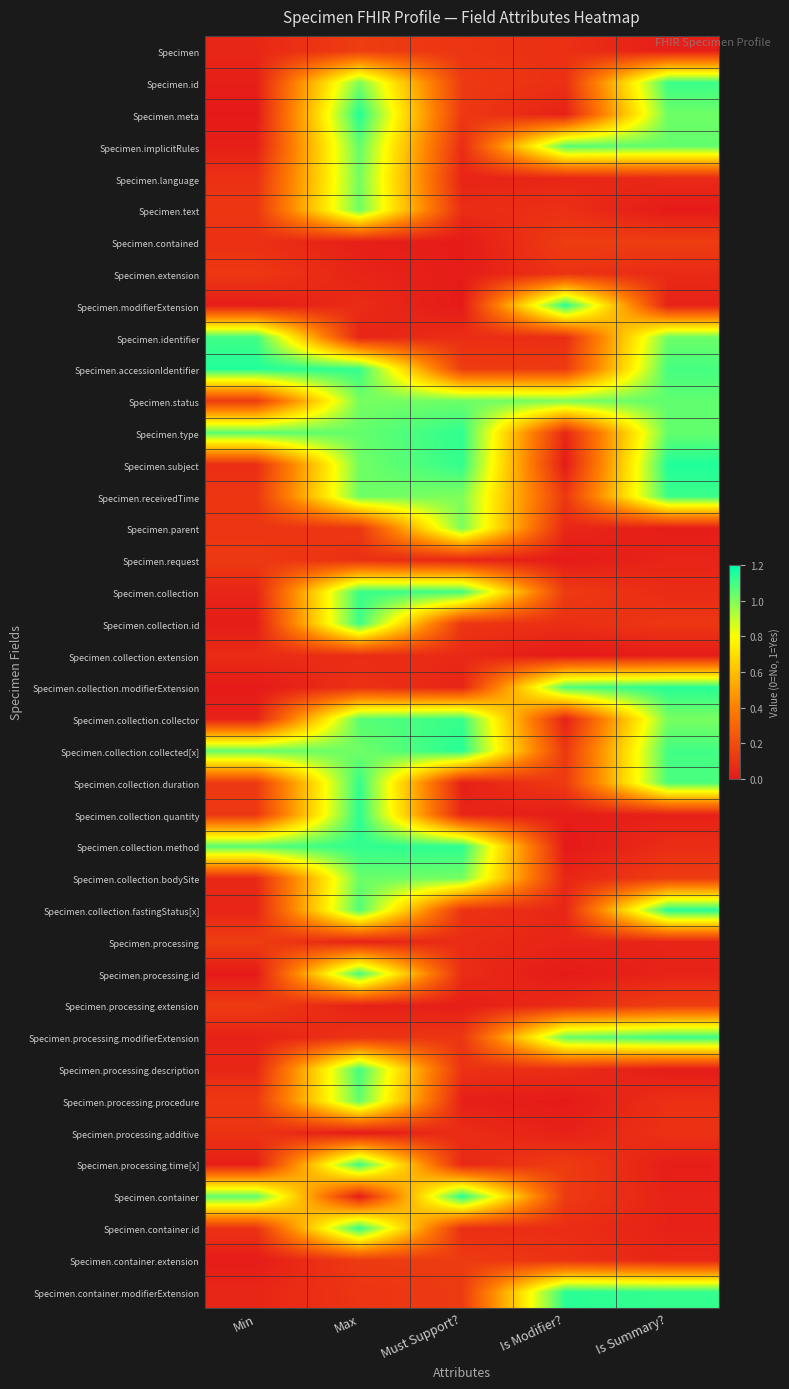

Rank the series at Is Summary? from lowest to highest value.

Specimen.text, Specimen.processing.description, Specimen.collection.extension, Specimen.parent, Specimen.processing.time[x], Specimen, Specimen.collection.quantity, Specimen.container.id, Specimen.container, Specimen.modifierExtension, Specimen.processing.id, Specimen.processing, Specimen.request, Specimen.container.extension, Specimen.extension, Specimen.language, Specimen.collection, Specimen.collection.method, Specimen.processing.procedure, Specimen.processing.additive, Specimen.collection.id, Specimen.collection.bodySite, Specimen.contained, Specimen.processing.extension, Specimen.collection.collector, Specimen.meta, Specimen.identifier, Specimen.type, Specimen.implicitRules, Specimen.status, Specimen.collection.duration, Specimen.accessionIdentifier, Specimen.collection.collected[x], Specimen.receivedTime, Specimen.id, Specimen.processing.modifierExtension, Specimen.container.modifierExtension, Specimen.collection.modifierExtension, Specimen.collection.fastingStatus[x], Specimen.subject